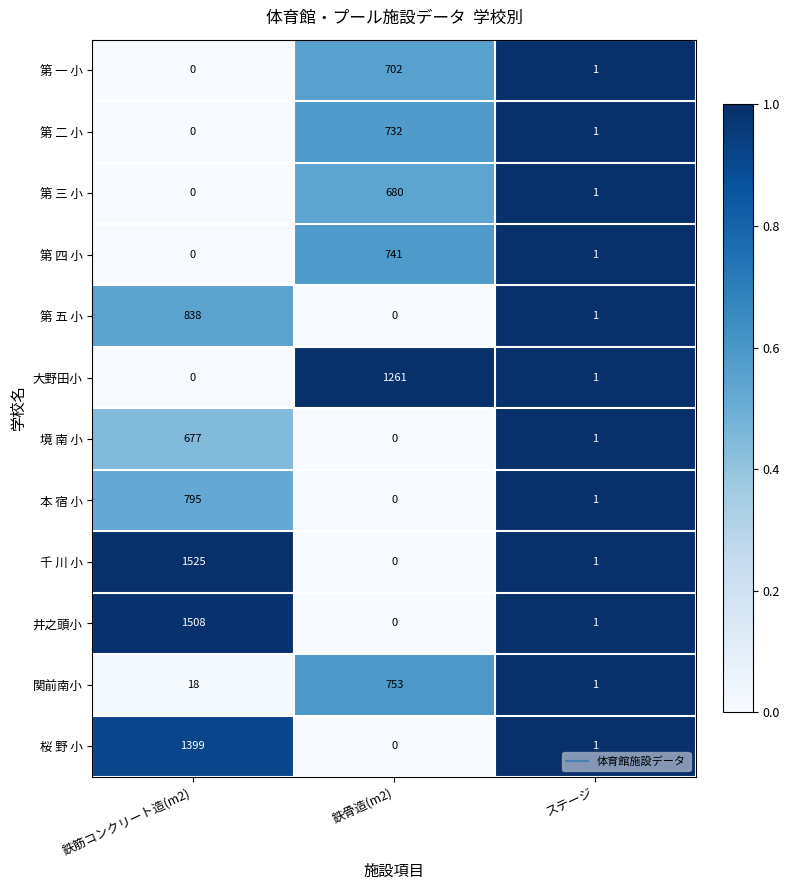

Is it true that 第 二 小 equals 155 at 鉄骨造(m2)?

False